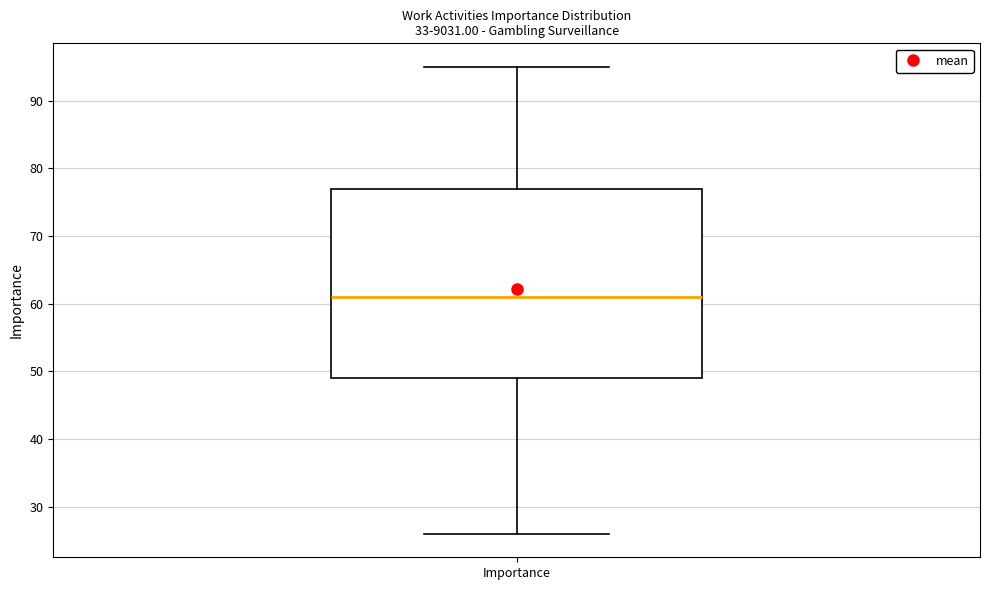

Transcribe this box plot: give where the median line is, the range the box spans, and where the two whiskers end, as read against the y-axis. The values are not printed on the chart, so give them approximately, as read against the axis.

median 61, box 49 to 77, whiskers 26 to 95